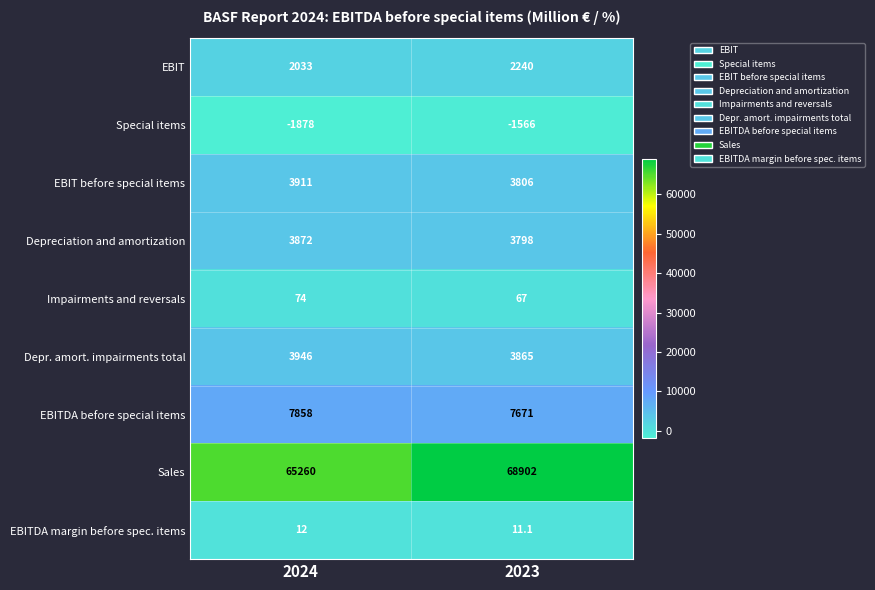

The Depreciation and amortization series shows 3872.0 at 2024. True or false?

True